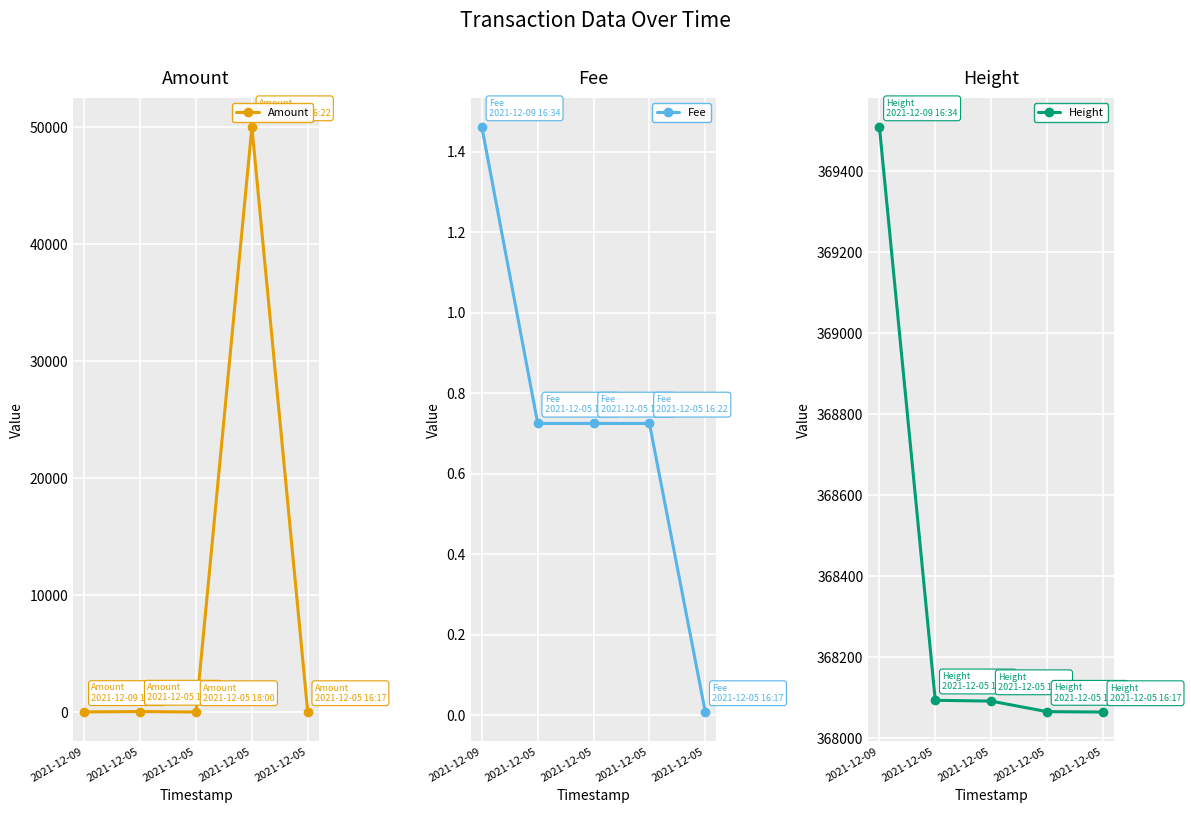

What is the highest value of the Fee series?

1.5